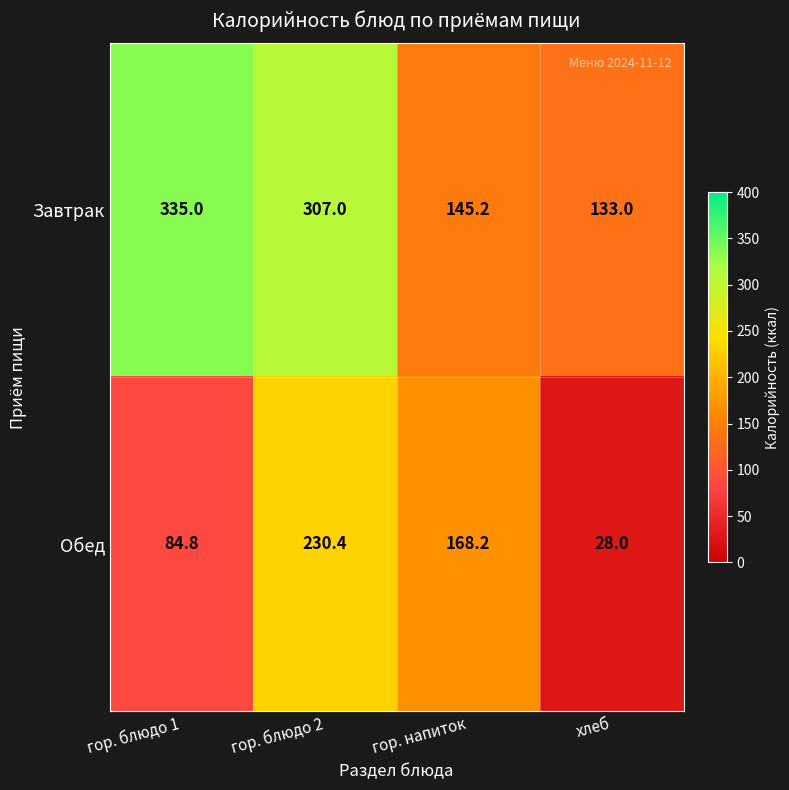

At how many categories does at least one series exceed 301?

2